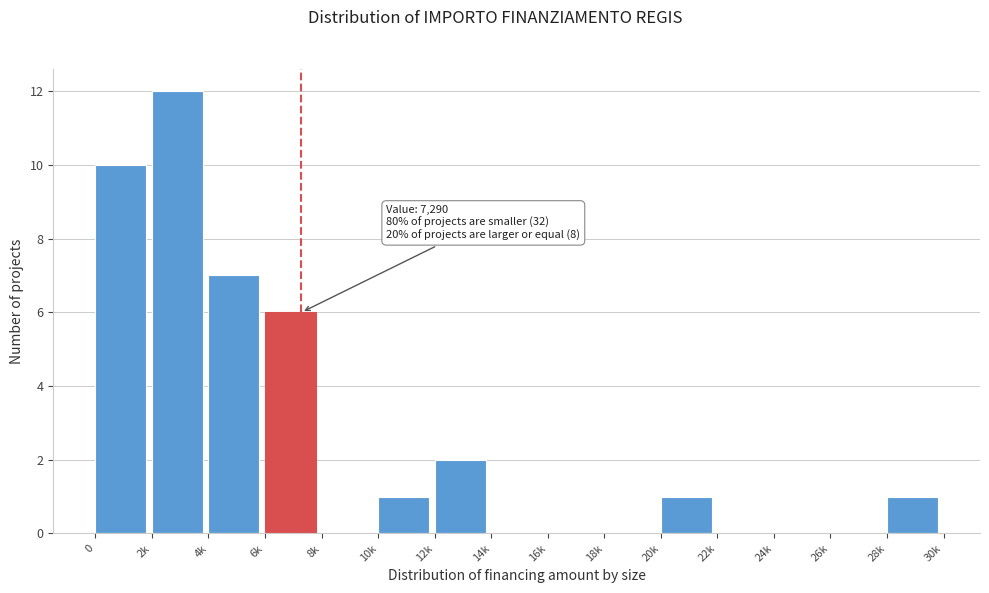

Reading left to right, extract all data points from this chart.

0=10	2k=12	4k=7	6k=6	8k=0	10k=1	12k=2	14k=0	16k=0	18k=0	20k=1	22k=0	24k=0	26k=0	28k=1